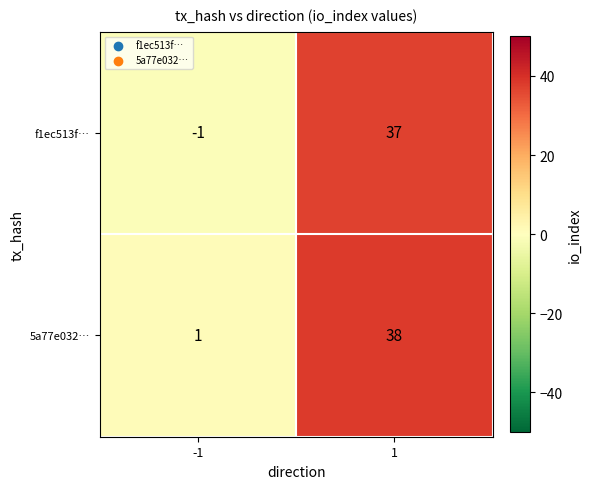

Rank the categories by 5a77e032… value from highest to lowest.

1, -1